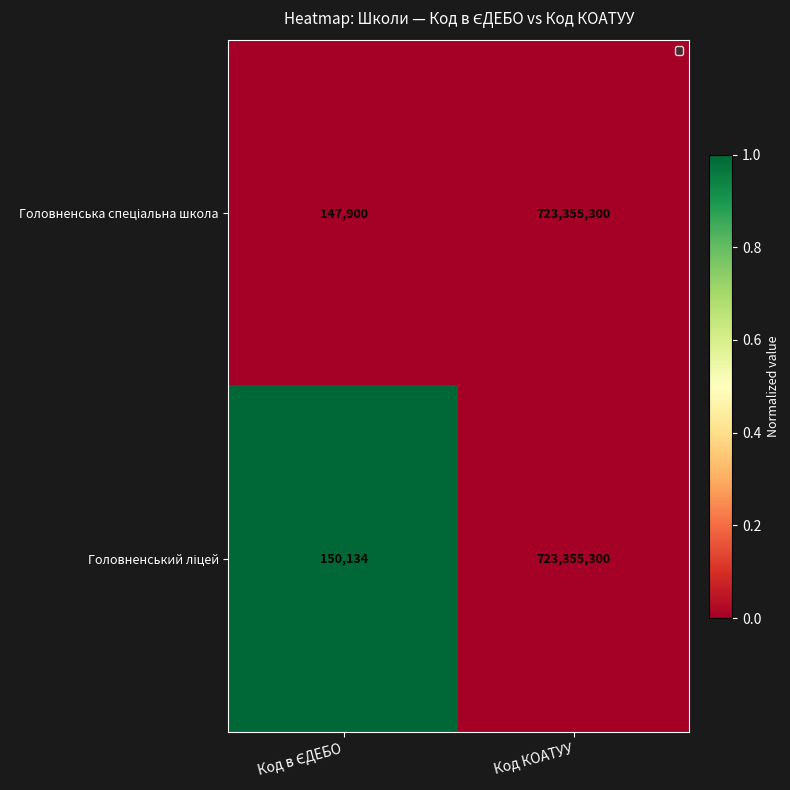

What is the minimum value shown in the chart?

147900